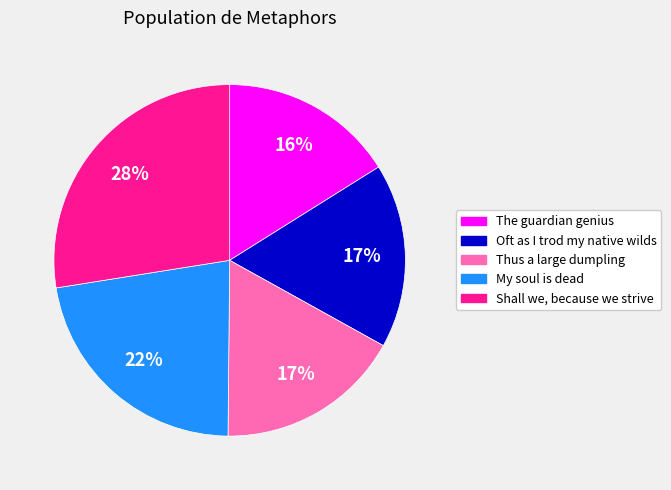

To the nearest percent, what is the difference between the My soul is dead and Thus a large dumpling slice percentages?

5%